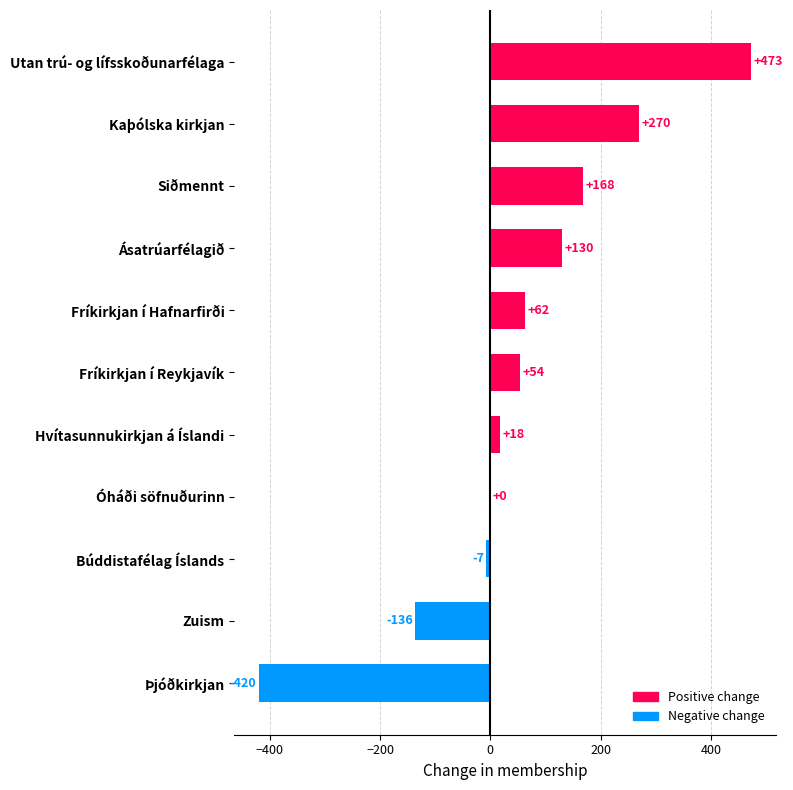

At which label is the value closest to 26?

Hvítasunnukirkjan á Íslandi